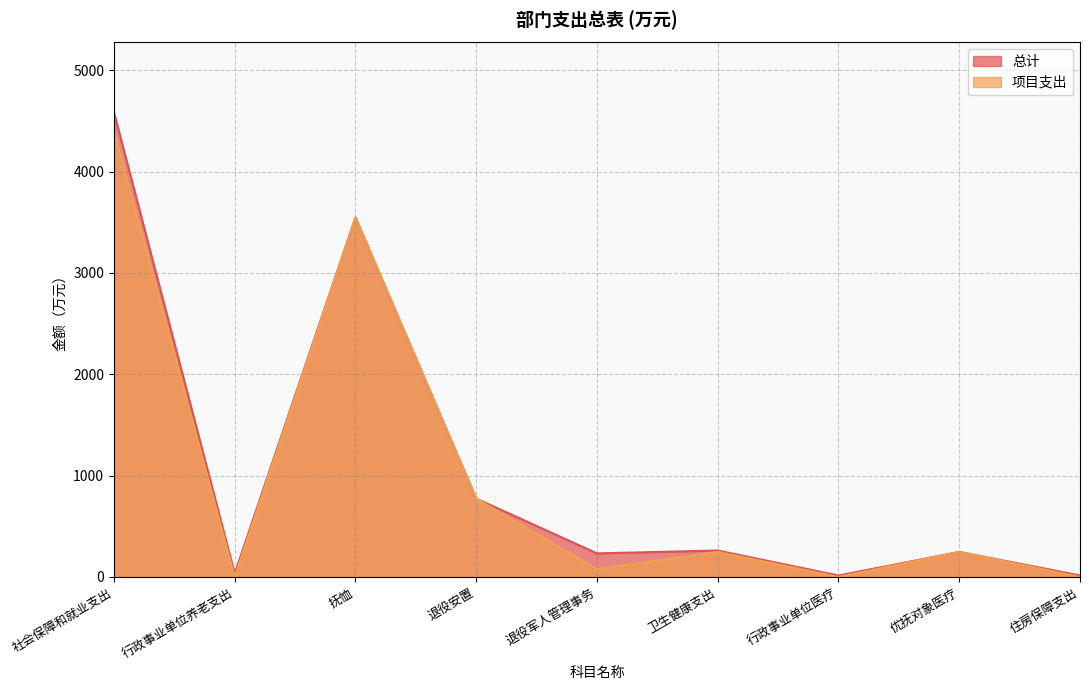

The value of 总计 at 抚恤 is 3547.0. True or false?

True